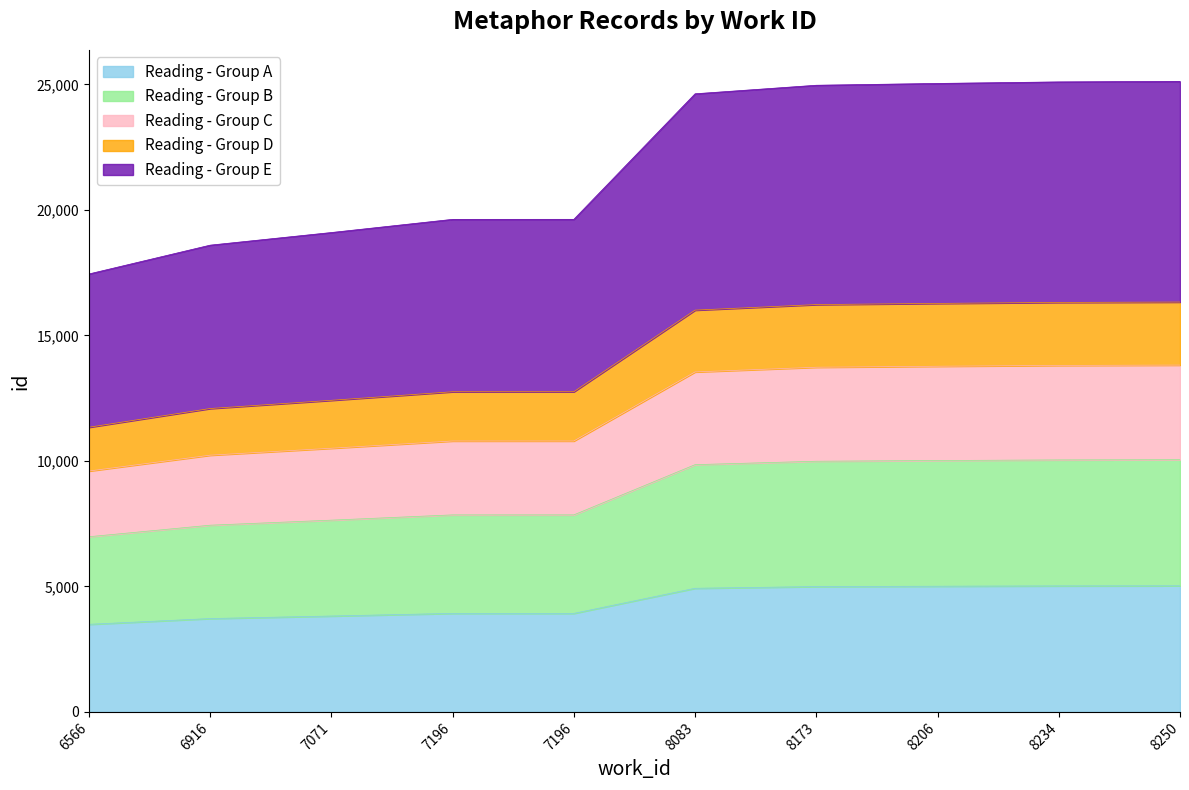

List the labels in order of value, largest first.

8250, 8234, 8206, 8173, 8083, 7196, 7196, 7071, 6916, 6566